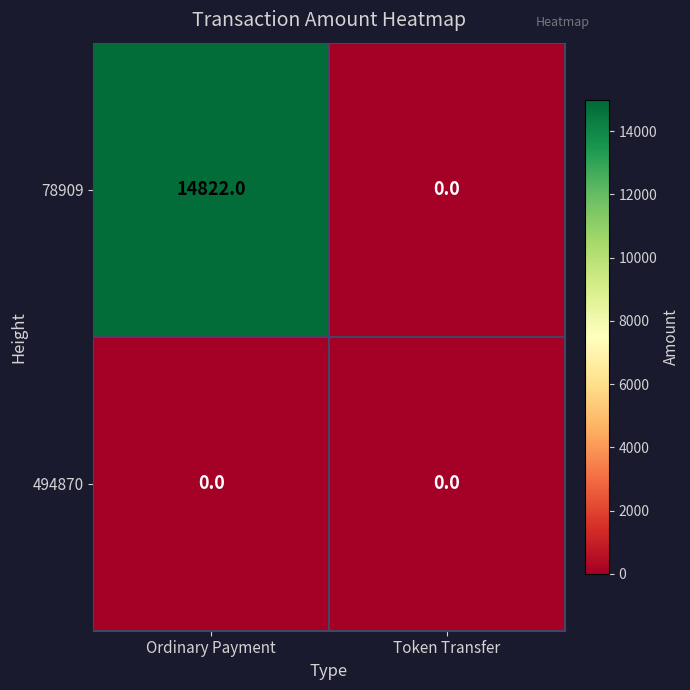

Rank the series at Ordinary Payment from highest to lowest value.

78909, 494870